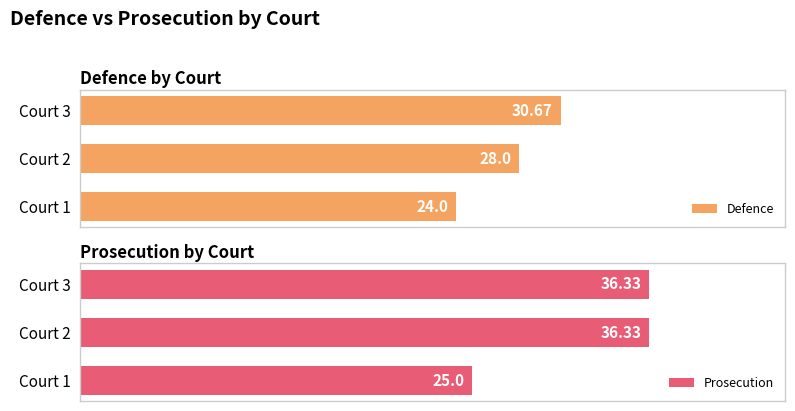

Does the chart contain stacked bars?

No